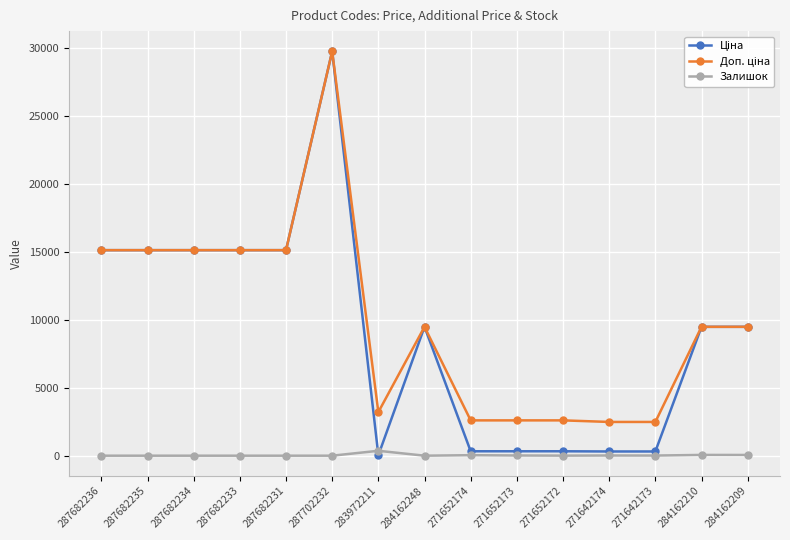

At which category is the sum across all series the highest?

287702232